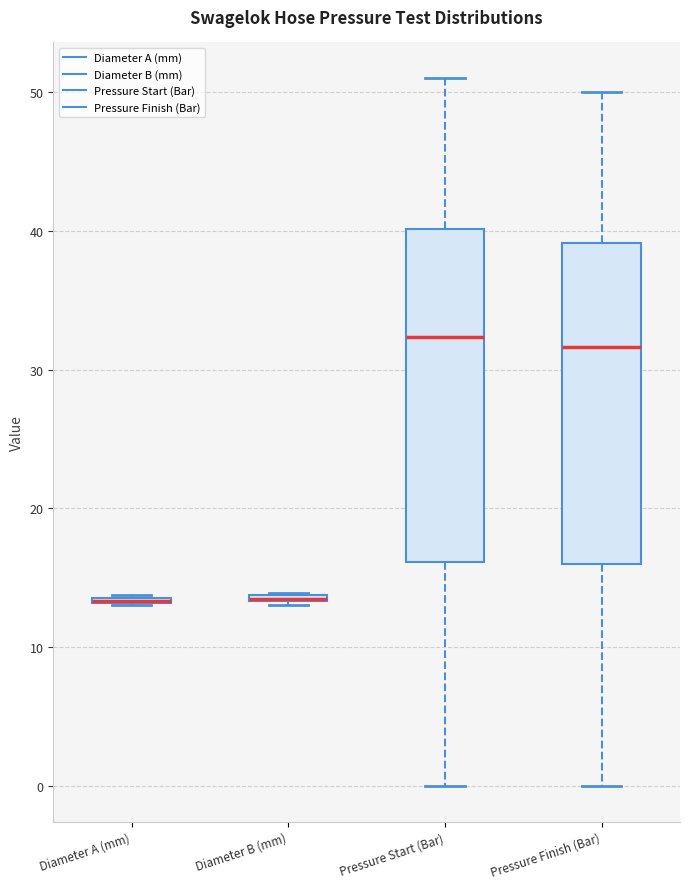

Where is the lower edge of the box for Diameter A (mm) on the y-axis? The values are not printed on the chart, so give them approximately, as read against the axis.

13